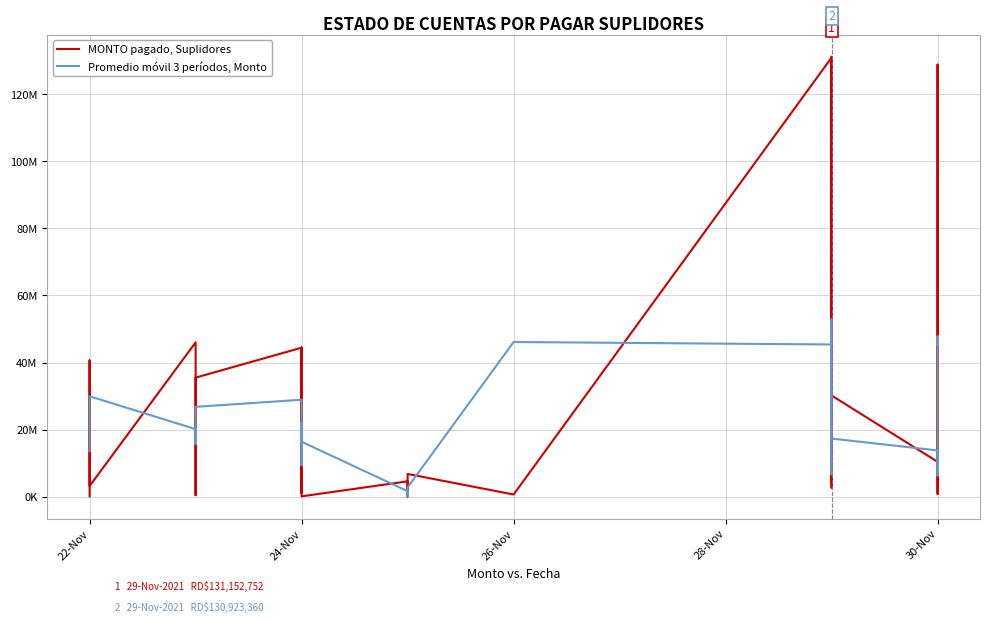

List the series in order of their overall mean, highest first.

MONTO pagado, Suplidores, Promedio móvil 3 períodos, Monto